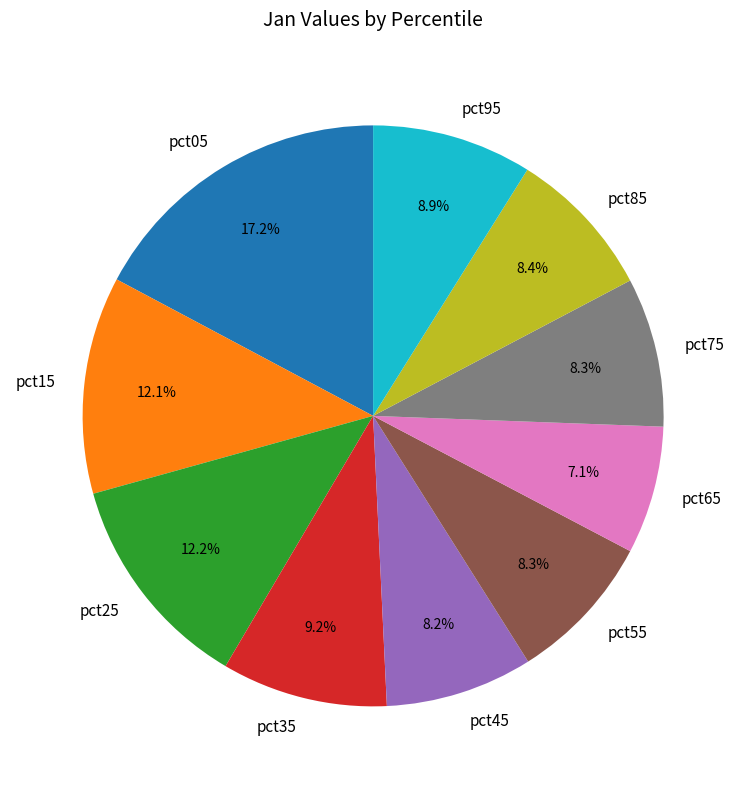

How many segments does this pie chart have?

10